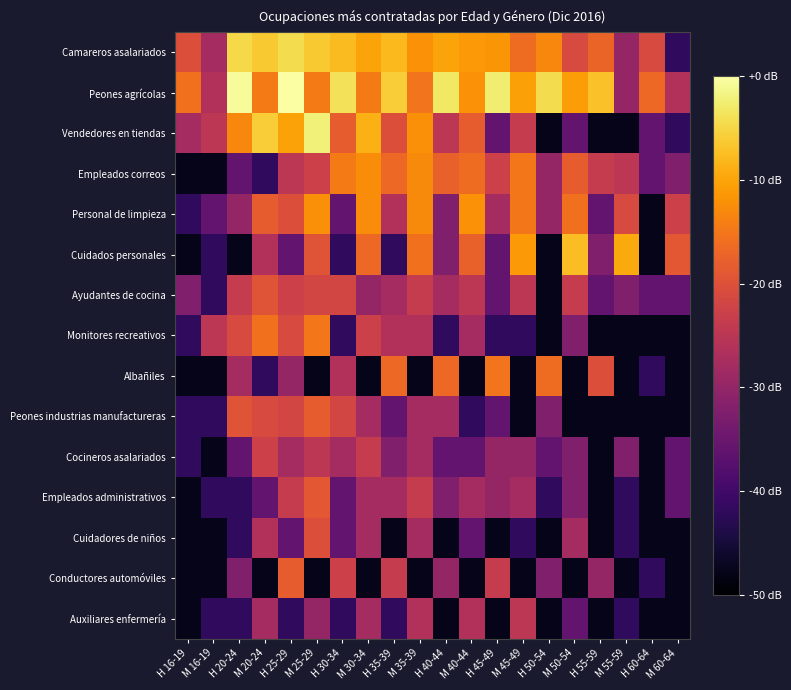

Between H 60-64 and H 45-49, which is larger?

H 45-49